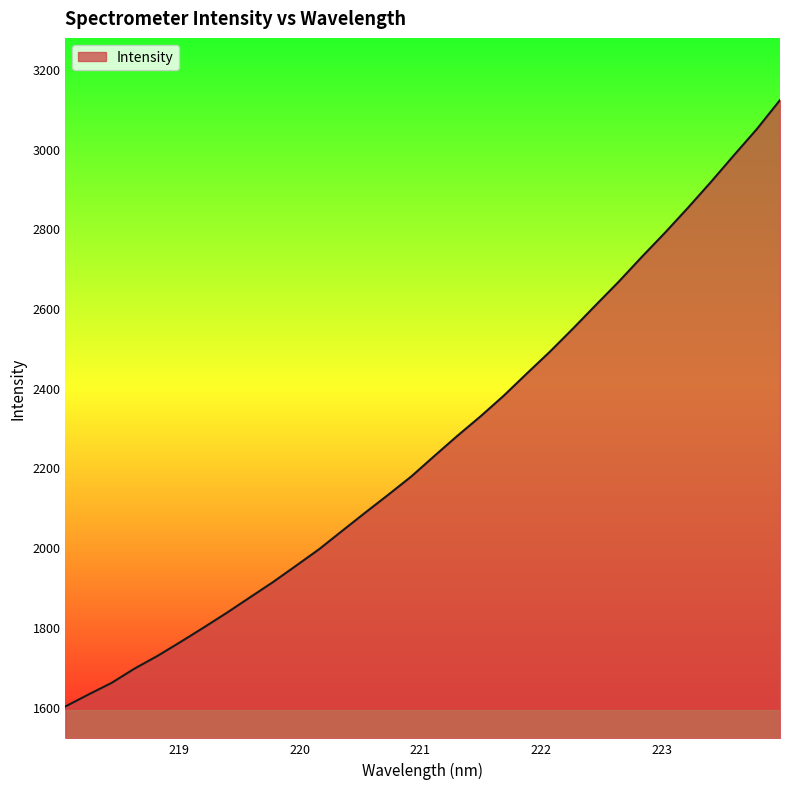

What is the difference between the maximum and minimum values?

1521.2